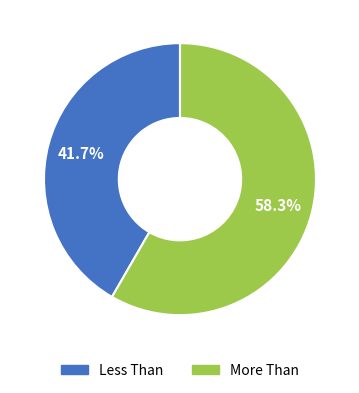

To the nearest percent, what percentage of the pie is More Than?

58%